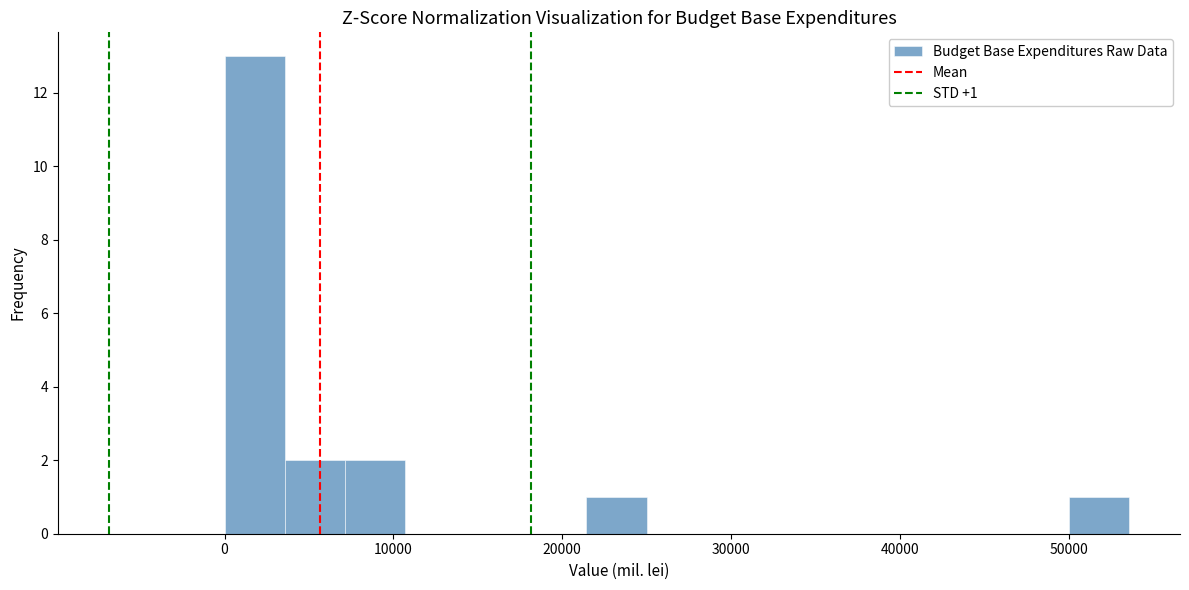

Read against the x-axis, roughly where is the centre of the tallest bar?

2000